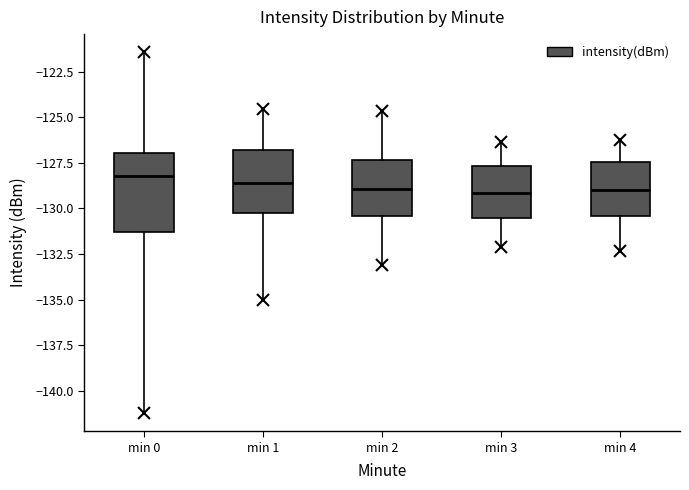

Reading left to right, transcribe this box plot: for each box, give where its median line is, the range the box spans, and where its two whiskers end, as read against the y-axis. The values are not printed on the chart, so give them approximately, as read against the axis.

min 0: median -128.0, box -131.5 to -127.0, whiskers -131.5 to -127.0
min 1: median -128.5, box -130.0 to -127.0, whiskers -130.0 to -127.0
min 2: median -129.0, box -130.5 to -127.5, whiskers -130.5 to -127.5
min 3: median -129.0, box -130.5 to -127.5, whiskers -130.5 to -127.5
min 4: median -129.0, box -130.5 to -127.5, whiskers -130.5 to -127.5